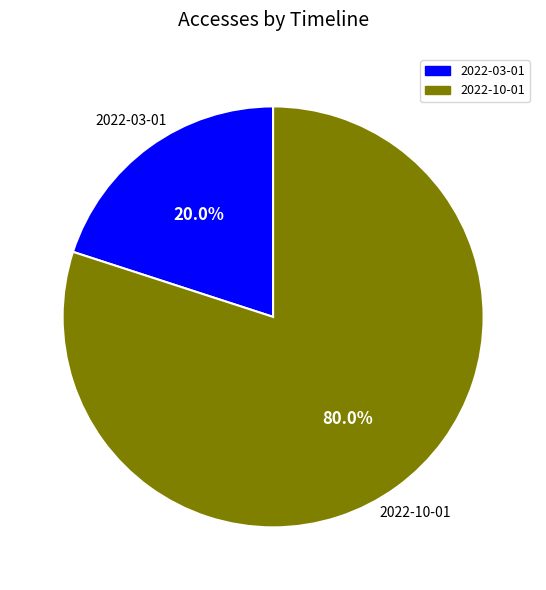

Count the number of slices in the pie.

2